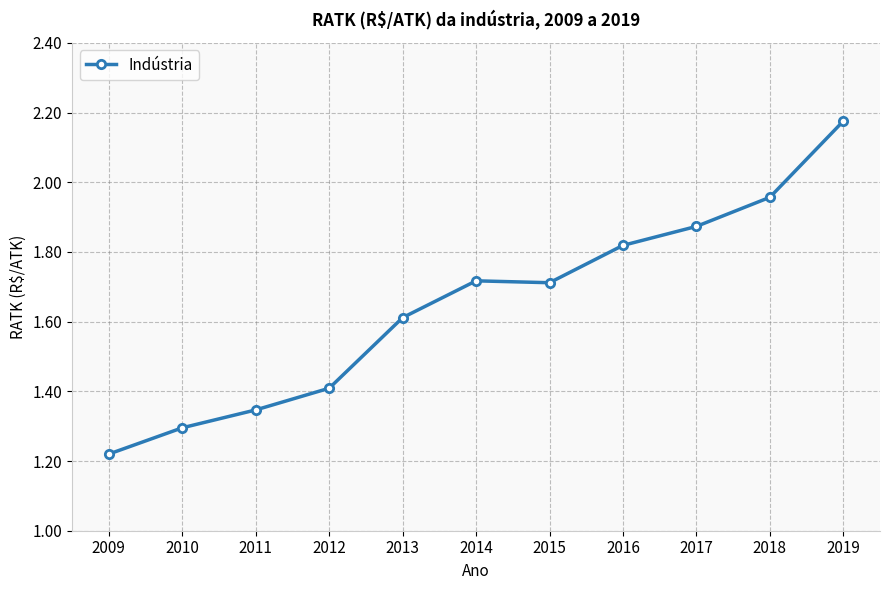

At which label is the value closest to 1?

2009